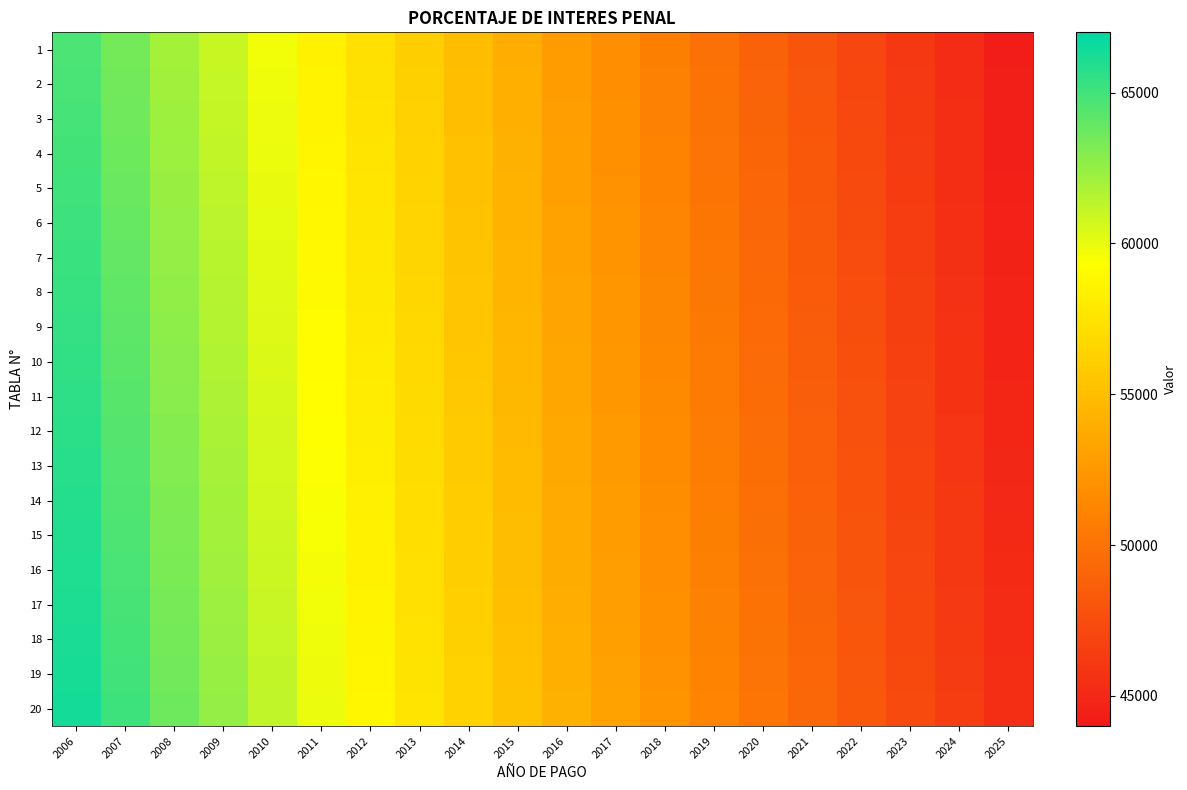

Reading left to right, transcribe all the data shown in this chart.

1: 2006=64706.1	2007=63459.5	2008=62051.4	2009=60949.4	2010=59699.3	2011=58433.3	2012=57307.5	2013=56122.8	2014=54977.4	2015=53911.4	2016=52767.7	2017=51822.6	2018=50861.9	2019=49898.8	2020=48891.6	2021=47984.3	2022=47033.2	2023=46081.3	2024=45185.4	2025=44269.3
2: 2006=64793.2	2007=63544.9	2008=62134.9	2009=61031.4	2010=59779.7	2011=58512.0	2012=57384.6	2013=56198.3	2014=55051.4	2015=53984.0	2016=52838.8	2017=51892.3	2018=50930.4	2019=49966.0	2020=48957.4	2021=48048.9	2022=47096.6	2023=46143.4	2024=45246.3	2025=44329.0
3: 2006=64880.2	2007=63630.3	2008=62218.5	2009=61113.5	2010=59860.0	2011=58590.7	2012=57461.8	2013=56273.9	2014=55125.5	2015=54056.6	2016=52909.8	2017=51962.1	2018=50998.9	2019=50033.2	2020=49023.3	2021=48113.5	2022=47159.9	2023=46205.5	2024=45307.2	2025=44388.6
4: 2006=64967.3	2007=63715.8	2008=62302.0	2009=61195.6	2010=59940.4	2011=58669.4	2012=57538.9	2013=56349.5	2014=55199.5	2015=54129.2	2016=52980.9	2017=52031.9	2018=51067.4	2019=50100.4	2020=49089.1	2021=48178.1	2022=47223.3	2023=46267.5	2024=45368.0	2025=44448.2
5: 2006=65054.4	2007=63801.2	2008=62385.5	2009=61277.6	2010=60020.8	2011=58748.0	2012=57616.1	2013=56425.0	2014=55273.5	2015=54201.8	2016=53051.9	2017=52101.7	2018=51135.9	2019=50167.6	2020=49155.0	2021=48242.8	2022=47286.6	2023=46329.6	2024=45428.9	2025=44507.9
6: 2006=65141.6	2007=63886.6	2008=62469.1	2009=61359.7	2010=60101.1	2011=58826.7	2012=57693.3	2013=56500.6	2014=55347.5	2015=54274.4	2016=53123.0	2017=52171.5	2018=51204.3	2019=50234.8	2020=49220.8	2021=48307.4	2022=47350.0	2023=46391.7	2024=45489.8	2025=44567.5
7: 2006=65228.7	2007=63972.1	2008=62552.6	2009=61441.7	2010=60181.5	2011=58905.4	2012=57770.4	2013=56576.2	2014=55421.6	2015=54347.0	2016=53194.1	2017=52241.3	2018=51272.8	2019=50302.0	2020=49286.7	2021=48372.0	2022=47413.3	2023=46453.8	2024=45550.6	2025=44627.2
8: 2006=65315.8	2007=64057.5	2008=62636.1	2009=61523.8	2010=60261.9	2011=58984.0	2012=57847.6	2013=56651.7	2014=55495.6	2015=54419.6	2016=53265.1	2017=52311.0	2018=51341.3	2019=50369.2	2020=49352.5	2021=48436.6	2022=47476.7	2023=46515.8	2024=45611.5	2025=44686.8
9: 2006=65402.9	2007=64142.9	2008=62719.7	2009=61605.8	2010=60342.3	2011=59062.7	2012=57924.7	2013=56727.3	2014=55569.6	2015=54492.2	2016=53336.2	2017=52380.8	2018=51409.8	2019=50436.4	2020=49418.4	2021=48501.3	2022=47540.0	2023=46577.9	2024=45672.3	2025=44746.4
10: 2006=65490.0	2007=64228.3	2008=62803.2	2009=61687.9	2010=60422.6	2011=59141.4	2012=58001.9	2013=56802.8	2014=55643.7	2015=54564.8	2016=53407.2	2017=52450.6	2018=51478.3	2019=50503.6	2020=49484.2	2021=48565.9	2022=47603.4	2023=46640.0	2024=45733.2	2025=44806.1
11: 2006=65577.1	2007=64313.8	2008=62886.7	2009=61769.9	2010=60503.0	2011=59220.1	2012=58079.0	2013=56878.4	2014=55717.7	2015=54637.3	2016=53478.3	2017=52520.4	2018=51546.8	2019=50570.8	2020=49550.1	2021=48630.5	2022=47666.7	2023=46702.0	2024=45794.1	2025=44865.7
12: 2006=65664.2	2007=64399.2	2008=62970.3	2009=61852.0	2010=60583.4	2011=59298.7	2012=58156.2	2013=56954.0	2014=55791.7	2015=54709.9	2016=53549.3	2017=52590.2	2018=51615.3	2019=50638.0	2020=49615.9	2021=48695.2	2022=47730.1	2023=46764.1	2024=45854.9	2025=44925.3
13: 2006=65751.3	2007=64484.6	2008=63053.8	2009=61934.0	2010=60663.7	2011=59377.4	2012=58233.3	2013=57029.5	2014=55865.7	2015=54782.5	2016=53620.4	2017=52660.0	2018=51683.8	2019=50705.2	2020=49681.8	2021=48759.8	2022=47793.4	2023=46826.2	2024=45915.8	2025=44984.9
14: 2006=65838.4	2007=64570.0	2008=63137.3	2009=62016.1	2010=60744.1	2011=59456.1	2012=58310.5	2013=57105.1	2014=55939.8	2015=54855.1	2016=53691.4	2017=52729.8	2018=51752.3	2019=50772.4	2020=49747.6	2021=48824.4	2022=47856.8	2023=46888.2	2024=45976.7	2025=45044.6
15: 2006=65925.5	2007=64655.5	2008=63220.8	2009=62098.1	2010=60824.5	2011=59534.7	2012=58387.7	2013=57180.7	2014=56013.8	2015=54927.7	2016=53762.5	2017=52799.5	2018=51820.8	2019=50839.6	2020=49813.4	2021=48889.0	2022=47920.1	2023=46950.3	2024=46037.5	2025=45104.2
16: 2006=66012.6	2007=64740.9	2008=63304.4	2009=62180.2	2010=60904.9	2011=59613.4	2012=58464.8	2013=57256.2	2014=56087.8	2015=55000.3	2016=53833.6	2017=52869.3	2018=51889.3	2019=50906.8	2020=49879.3	2021=48953.7	2022=47983.5	2023=47012.4	2024=46098.4	2025=45163.8
17: 2006=66099.7	2007=64826.3	2008=63387.9	2009=62262.2	2010=60985.2	2011=59692.1	2012=58542.0	2013=57331.8	2014=56161.8	2015=55072.9	2016=53904.6	2017=52939.1	2018=51957.8	2019=50974.0	2020=49945.1	2021=49018.3	2022=48046.8	2023=47074.4	2024=46159.3	2025=45223.5
18: 2006=66186.8	2007=64911.7	2008=63471.4	2009=62344.3	2010=61065.6	2011=59770.7	2012=58619.1	2013=57407.4	2014=56235.8	2015=55145.5	2016=53975.7	2017=53008.9	2018=52026.3	2019=51041.2	2020=50011.0	2021=49082.9	2022=48110.2	2023=47136.5	2024=46220.1	2025=45283.1
19: 2006=66273.9	2007=64997.2	2008=63555.0	2009=62426.3	2010=61146.0	2011=59849.4	2012=58696.3	2013=57482.9	2014=56309.9	2015=55218.1	2016=54046.7	2017=53078.7	2018=52094.8	2019=51108.4	2020=50076.8	2021=49147.5	2022=48173.5	2023=47198.6	2024=46281.0	2025=45342.8
20: 2006=66361.0	2007=65082.6	2008=63638.5	2009=62508.4	2010=61226.3	2011=59928.1	2012=58773.4	2013=57558.5	2014=56383.9	2015=55290.7	2016=54117.8	2017=53148.5	2018=52163.3	2019=51175.6	2020=50142.7	2021=49212.2	2022=48236.9	2023=47260.6	2024=46341.8	2025=45402.4